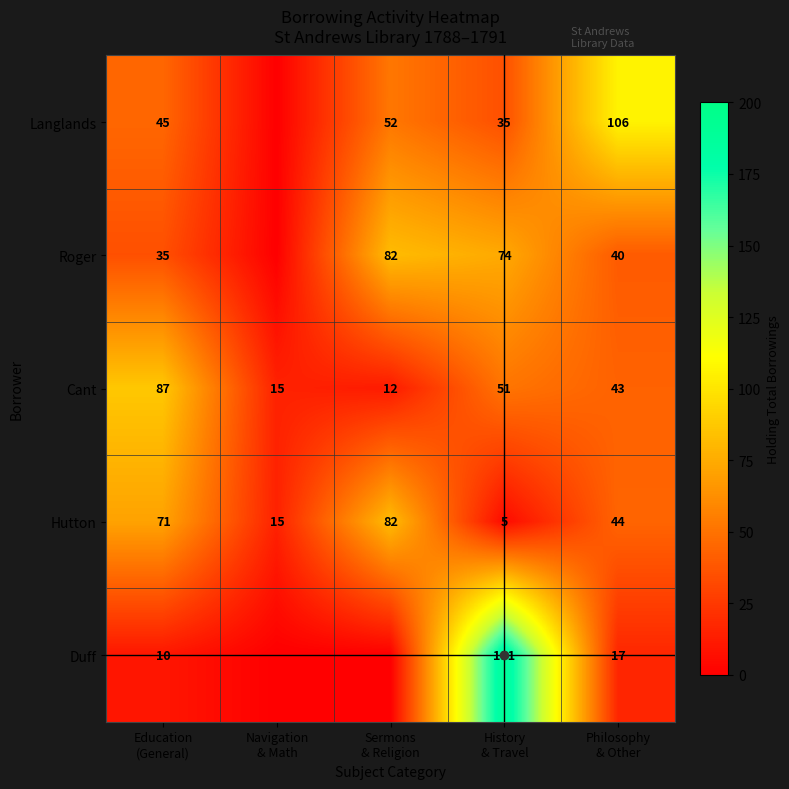

List the labels in order of Roger value, smallest first.

Navigation & Math, Education (General), Philosophy & Other, History & Travel, Sermons & Religion